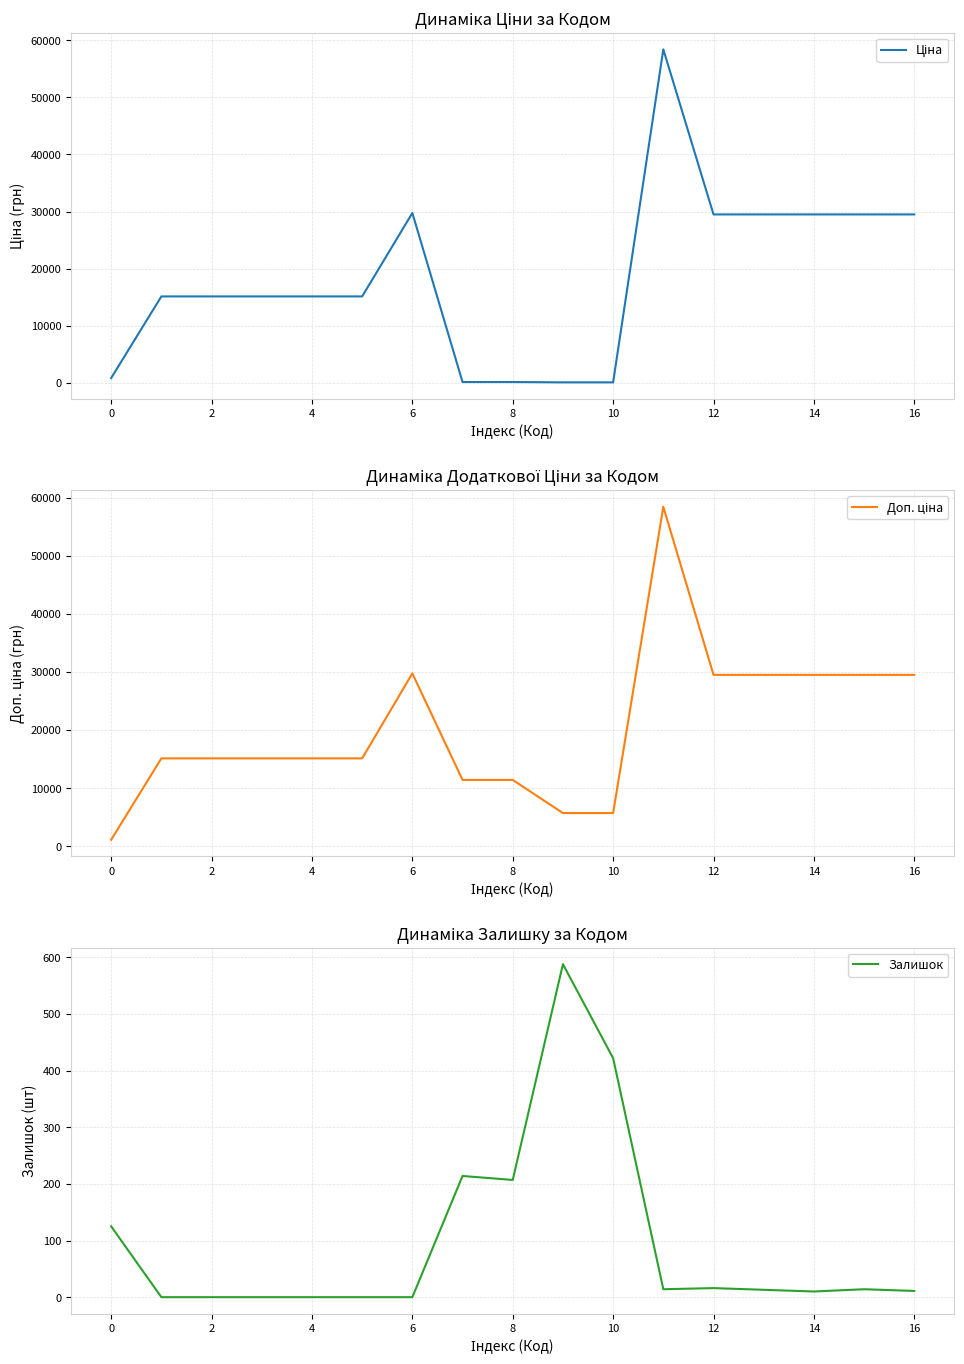

Reading left to right, list all the values displayed in this chart.

Ціна: 818.5	15120.0	15120.0	15120.0	15120.0	15120.0	29747.2	114.1	114.1	57.0	57.0	58426.5	29491.5	29491.5	29491.5	29491.5	29491.5
Доп. ціна: 1109.2	15120.0	15120.0	15120.0	15120.0	15120.0	29747.2	11410.0	11410.0	5705.0	5705.0	58426.5	29491.5	29491.5	29491.5	29491.5	29491.5
Залишок: 125.0	0.0	0.0	0.0	0.0	0.0	0.0	214.0	207.0	588.0	422.0	14.0	16.0	13.0	10.0	14.0	11.0